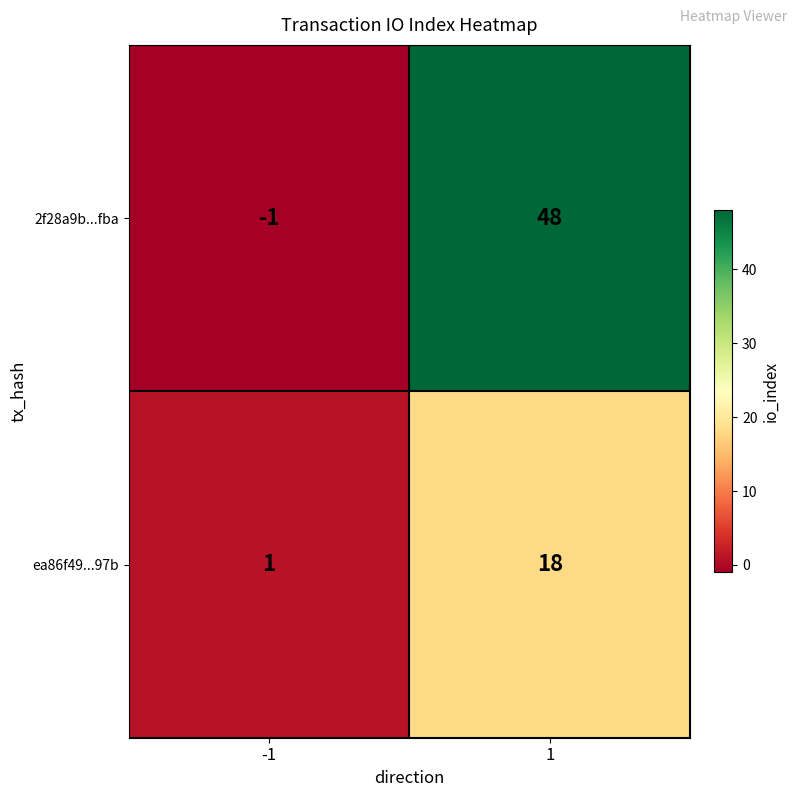

The ea86f49...97b series shows 27 at 1. True or false?

False